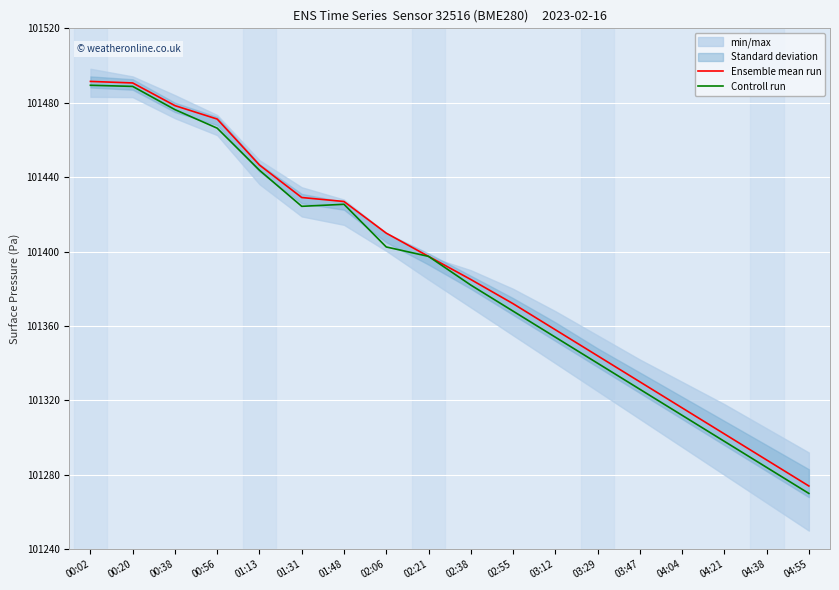

Reading left to right, list all the values displayed in this chart.

Ensemble mean run: 00:02=101491.5	00:20=101490.6	00:38=101478.4	00:56=101471.2	01:13=101446.5	01:31=101429.1	01:48=101426.9	02:06=101409.9	02:21=101397.4	02:38=101385.0	02:55=101372.0	03:12=101358.0	03:29=101344.0	03:47=101330.0	04:04=101316.0	04:21=101302.0	04:38=101288.0	04:55=101274.0
Controll run: 00:02=101489.4	00:20=101488.8	00:38=101476.3	00:56=101466.3	01:13=101443.7	01:31=101424.3	01:48=101425.4	02:06=101402.5	02:21=101397.4	02:38=101382.0	02:55=101368.0	03:12=101354.0	03:29=101340.0	03:47=101326.0	04:04=101312.0	04:21=101298.0	04:38=101284.0	04:55=101270.0